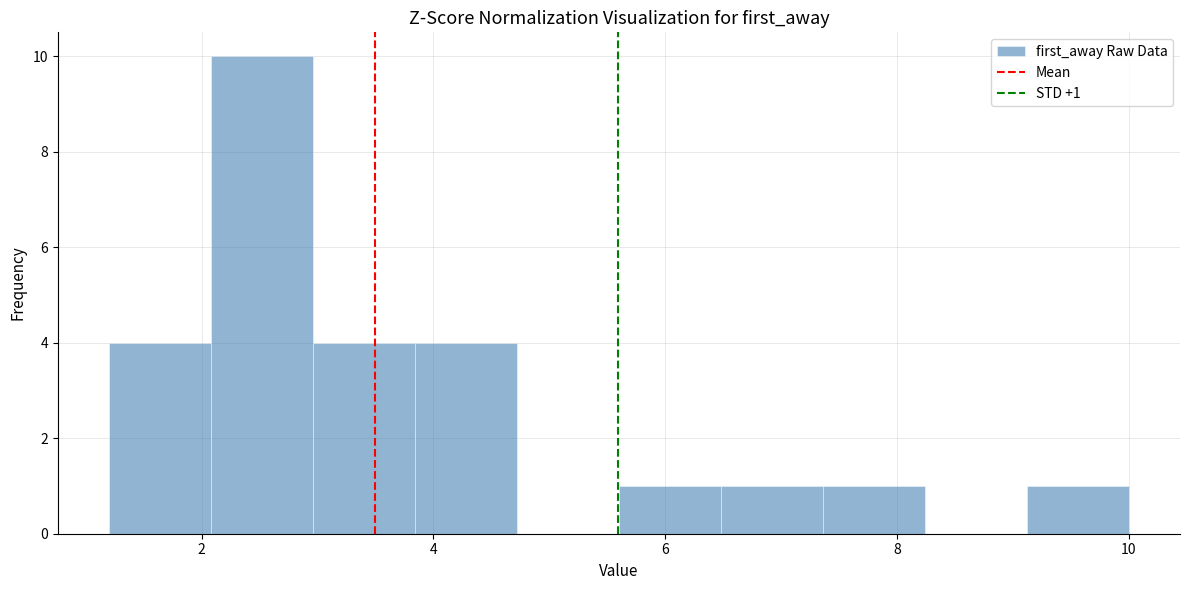

Over which range of the x-axis is the bar tallest?

2.08 to 2.96